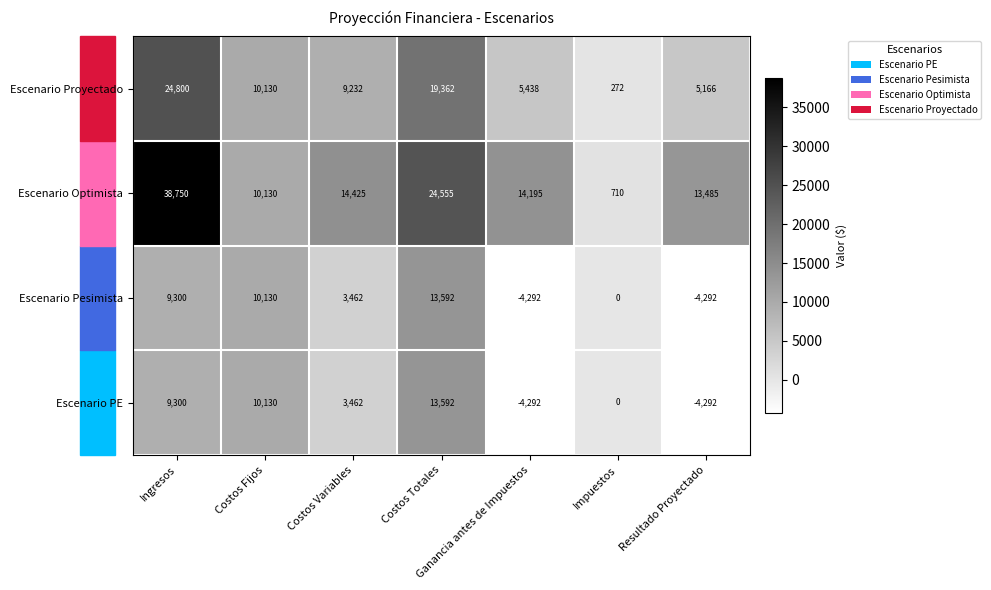

At which label does Escenario Optimista reach its minimum?

Impuestos